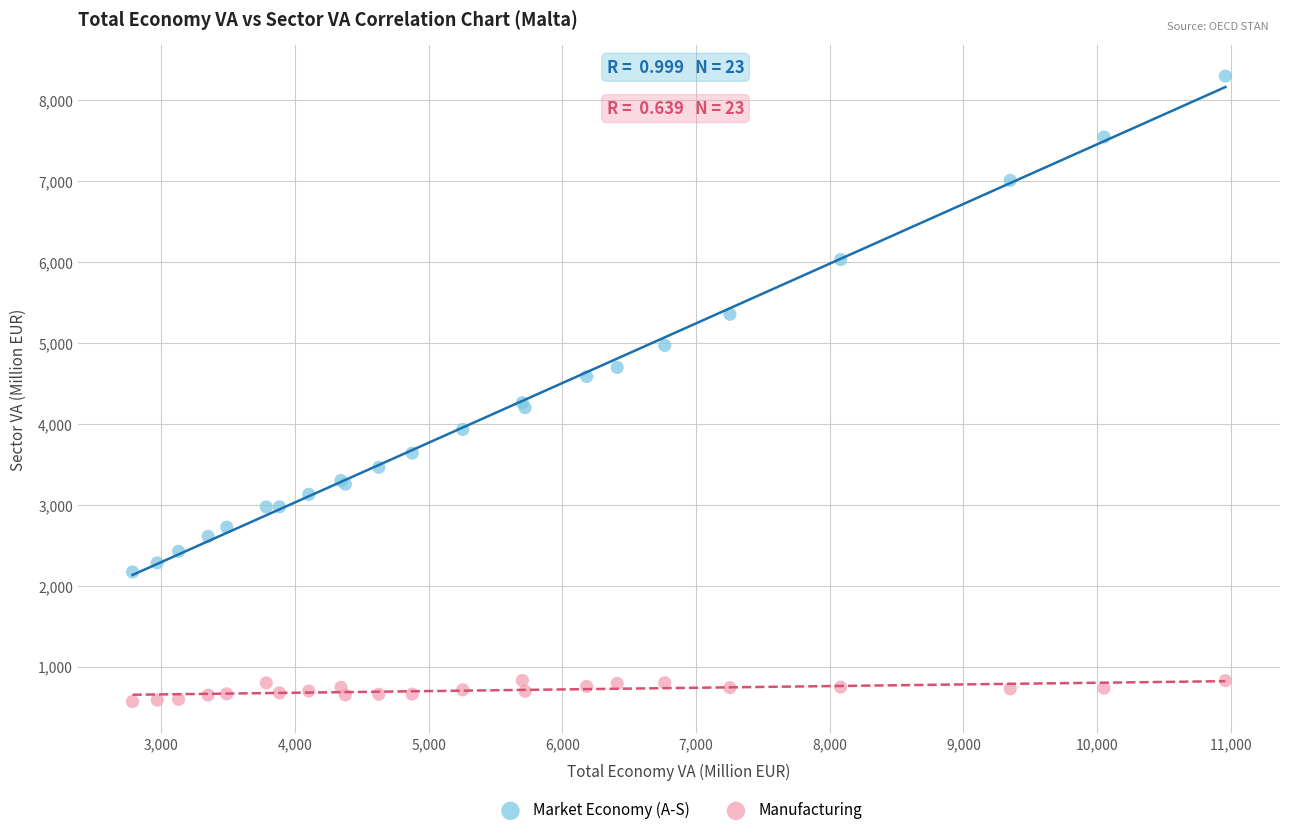

In the Market Economy (A-S) series, what Y value is closest to 5233?

5353.7